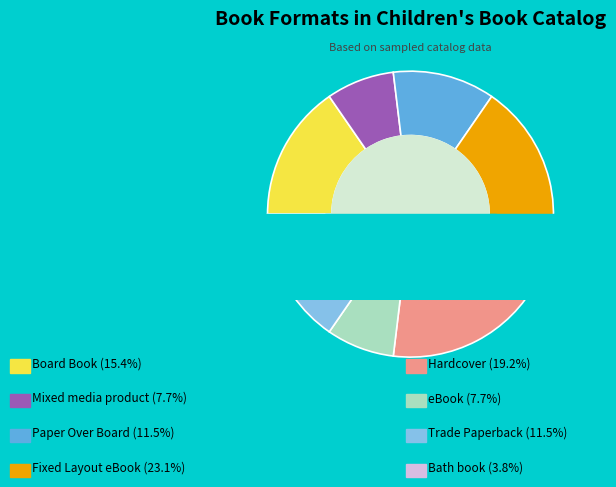

To the nearest percent, what portion does Board Book represent?

15%